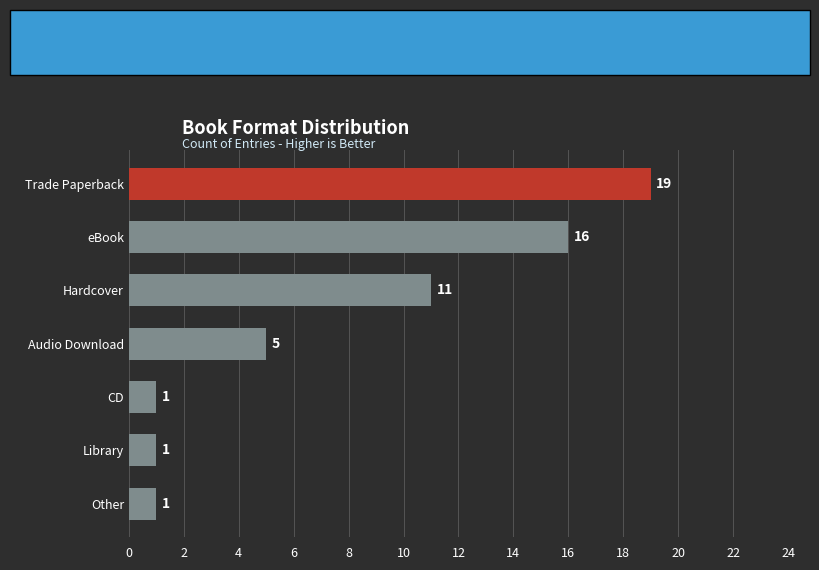

Where does the data first go above 7?

Trade Paperback